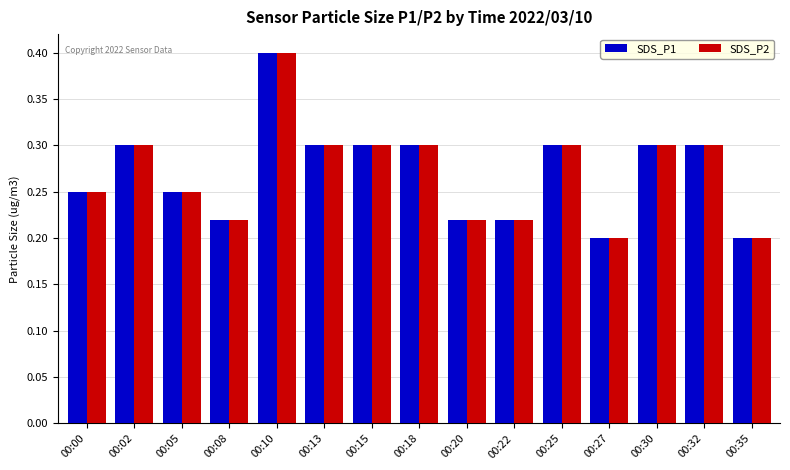

The SDS_P1 series shows 0.6 at 00:10. True or false?

False